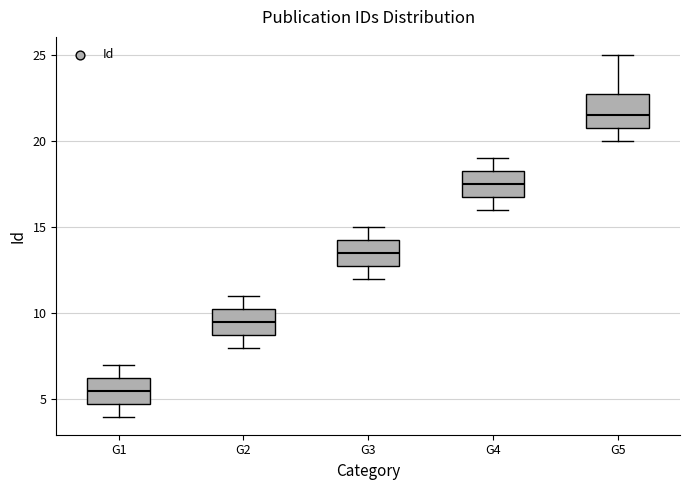

Where does the lower whisker of the box for G5 end on the y-axis? The values are not printed on the chart, so give them approximately, as read against the axis.

20.0